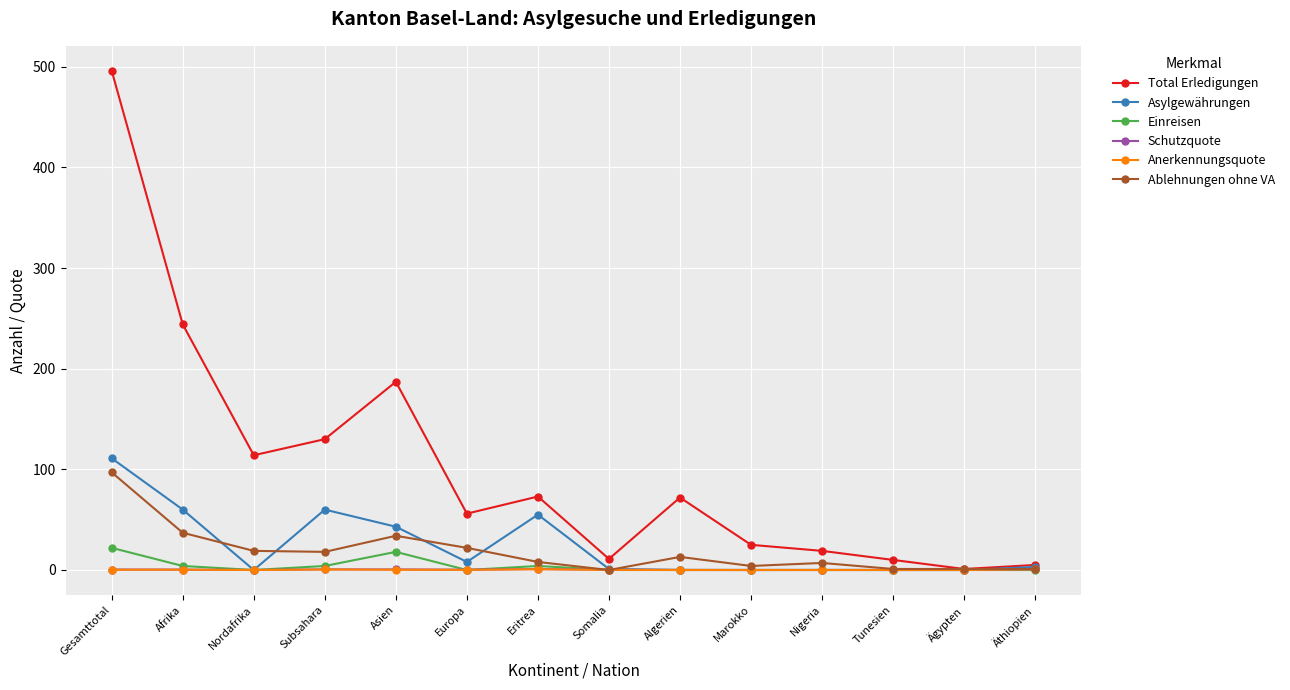

What is the difference between the maximum and second lowest values in the Ablehnungen ohne VA series?

96.0